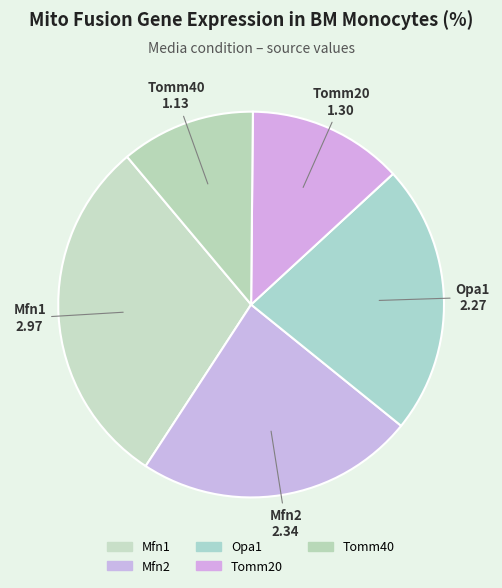

What is the ratio of the value at Mfn2 to the value at Tomm40?

2.1